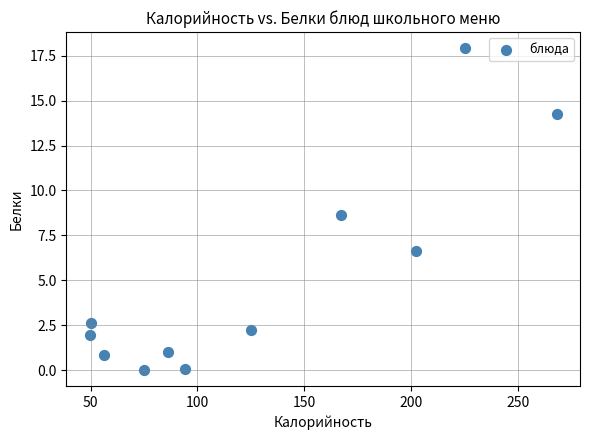

What is the range of Y values (max minus min)?

17.9